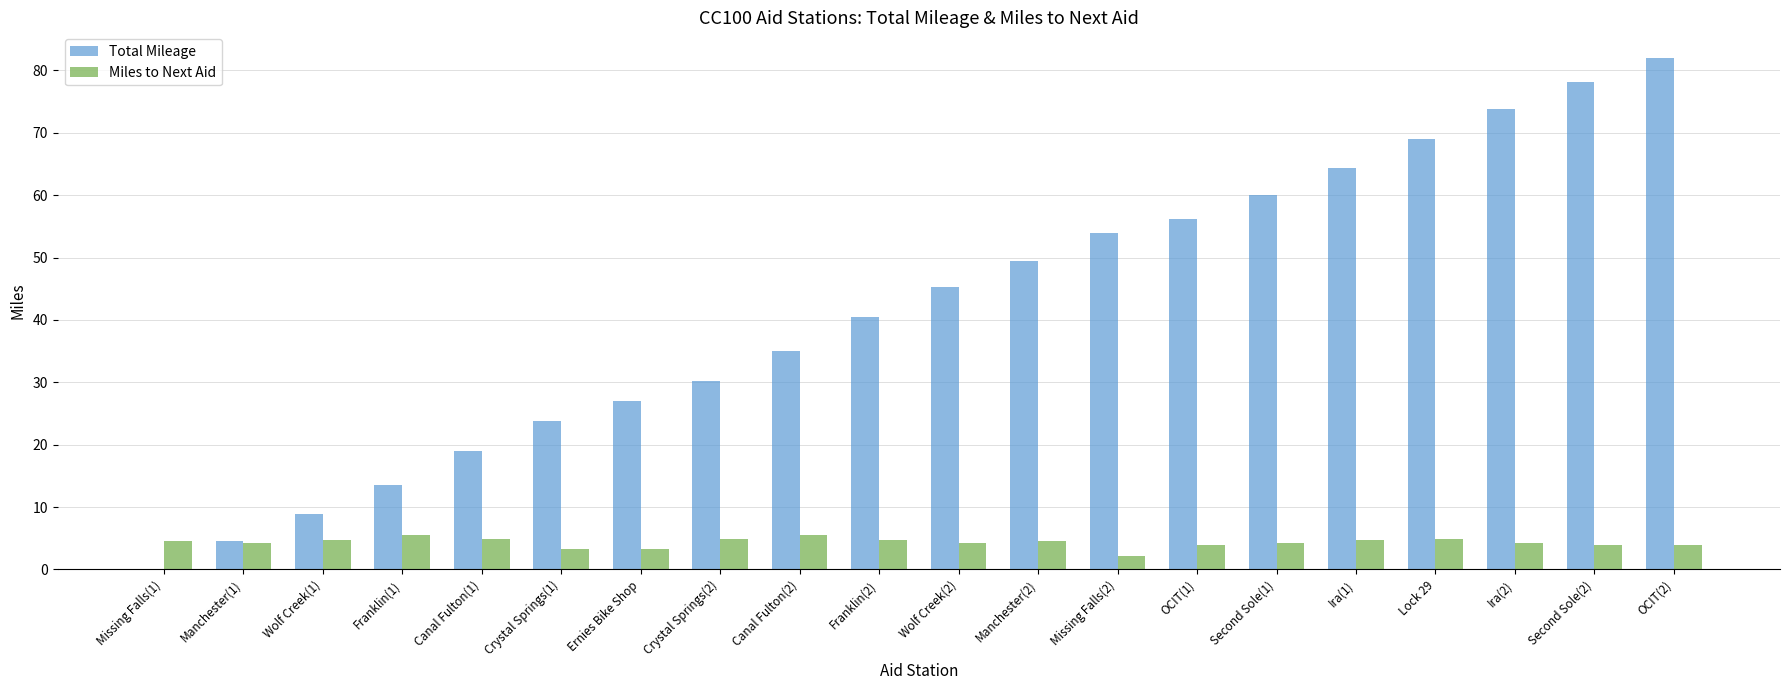

How many data points does each series have?

20